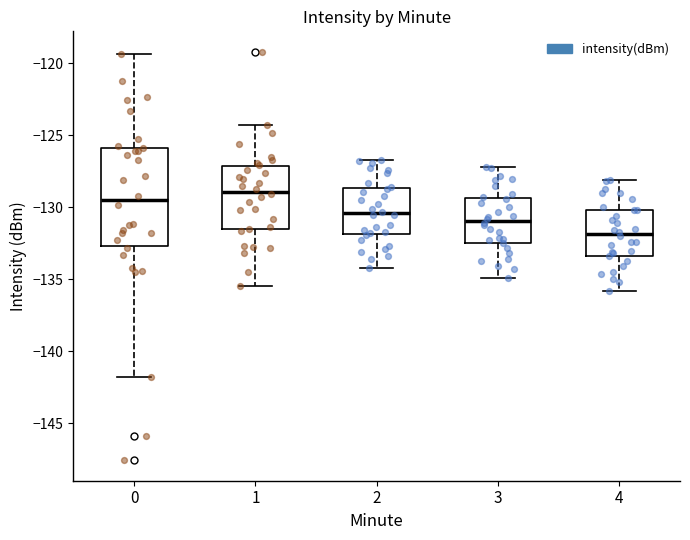

Reading left to right, transcribe this box plot: for each box, give where its median line is, the range the box spans, and where its two whiskers end, as read against the y-axis. The values are not printed on the chart, so give them approximately, as read against the axis.

0: median -129.5, box -132.5 to -126.0, whiskers -142.0 to -119.5
1: median -129.0, box -131.5 to -127.0, whiskers -135.5 to -124.5
2: median -130.5, box -132.0 to -128.5, whiskers -134.0 to -126.5
3: median -131.0, box -132.5 to -129.5, whiskers -135.0 to -127.0
4: median -132.0, box -133.5 to -130.0, whiskers -136.0 to -128.0